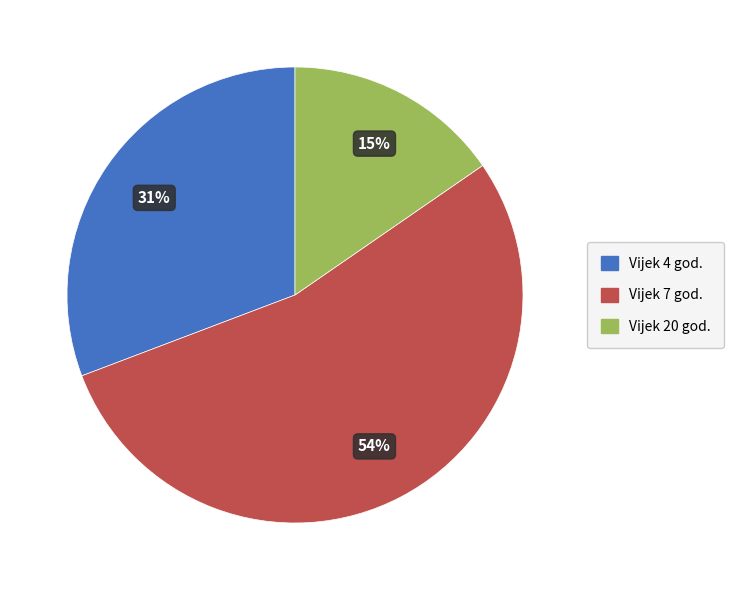

Does any single category account for the majority?

Yes